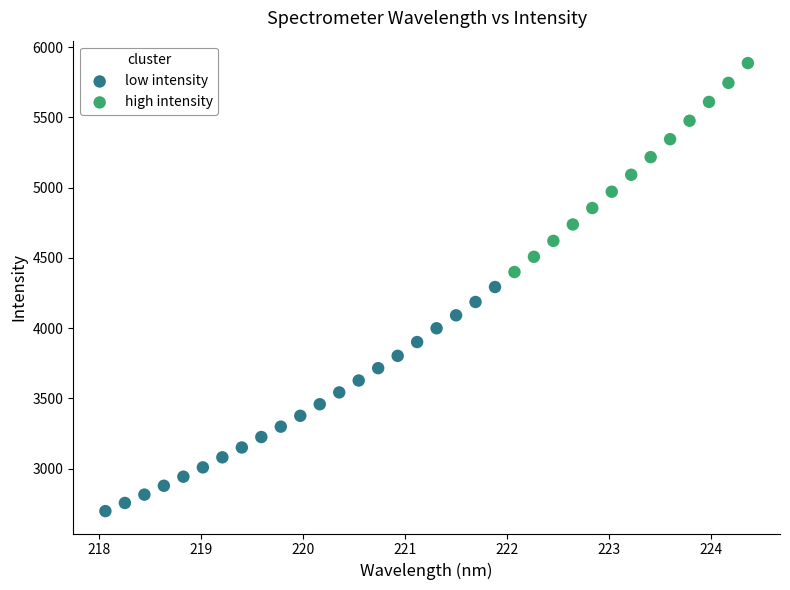

Which series reaches the maximum Y coordinate?

high intensity